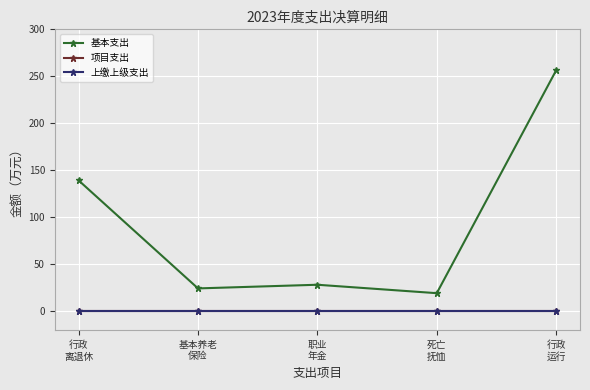

In 基本支出, how many points are lower than both neighbors (excluding endpoints)?

2